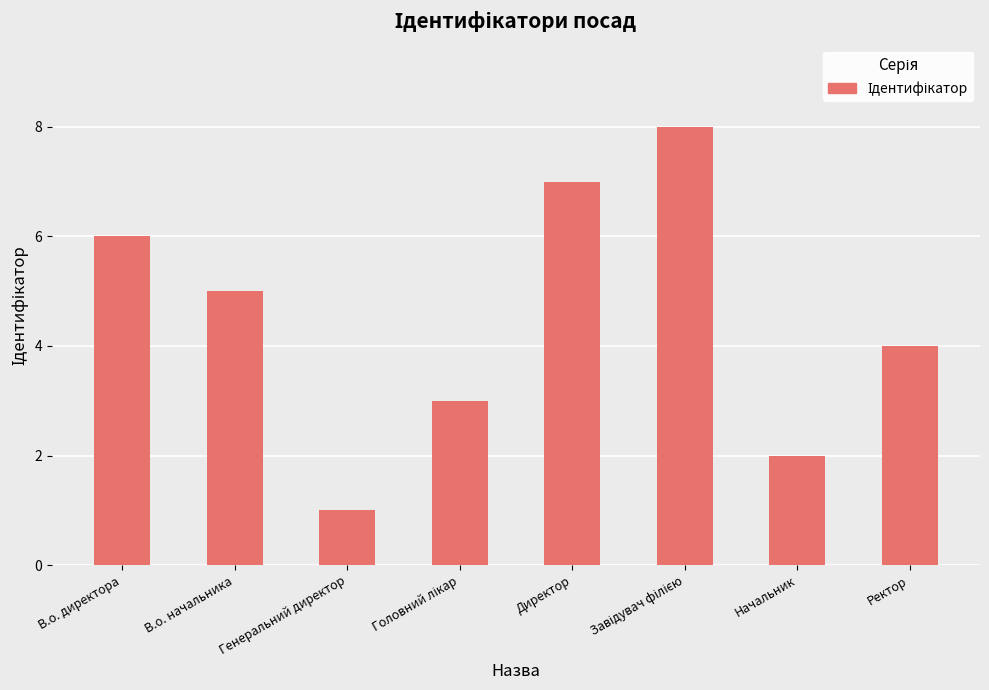

What is the value of the 2nd bar from the left?

5